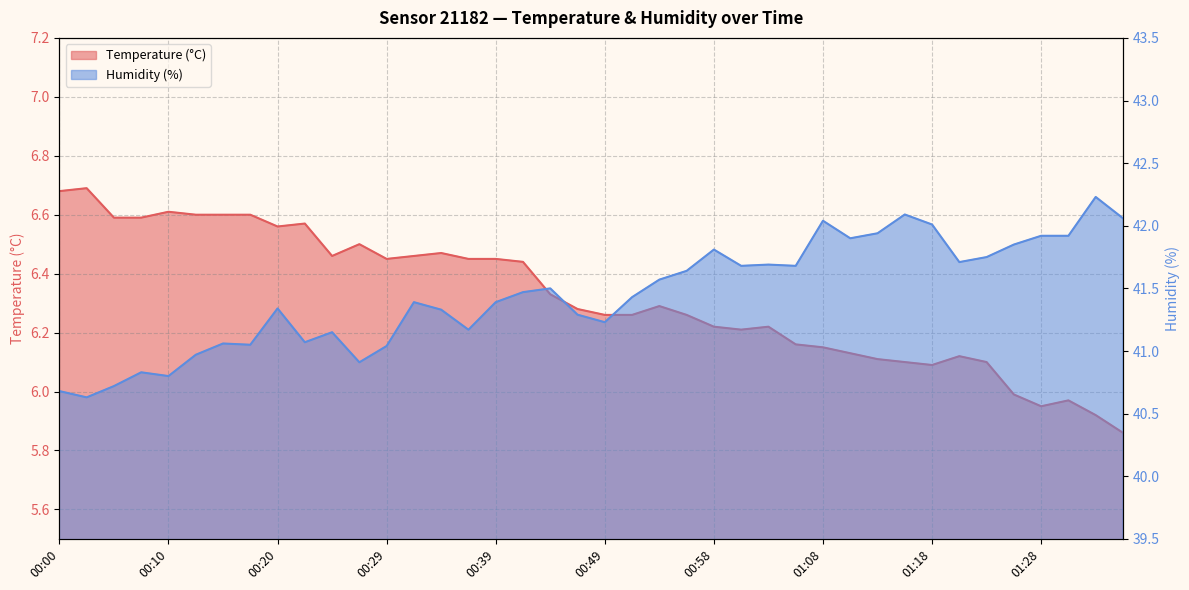

What is the sum of all Temperature (°C) values?

252.8